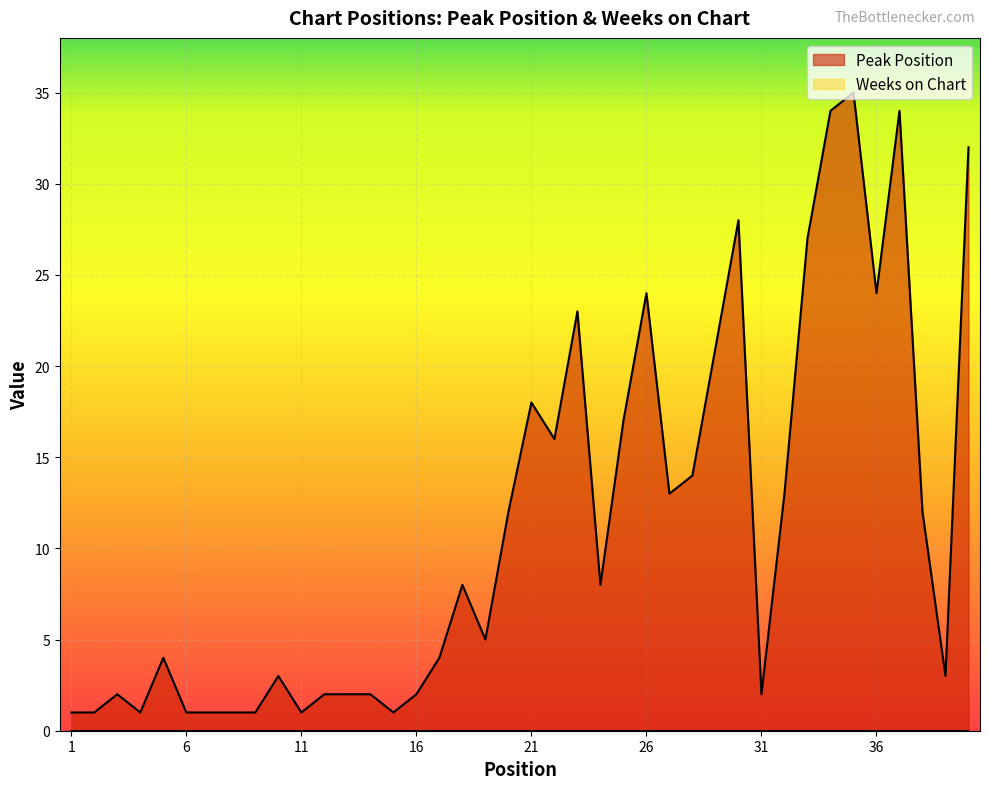

Does the chart display data point markers on the line(s)?

No